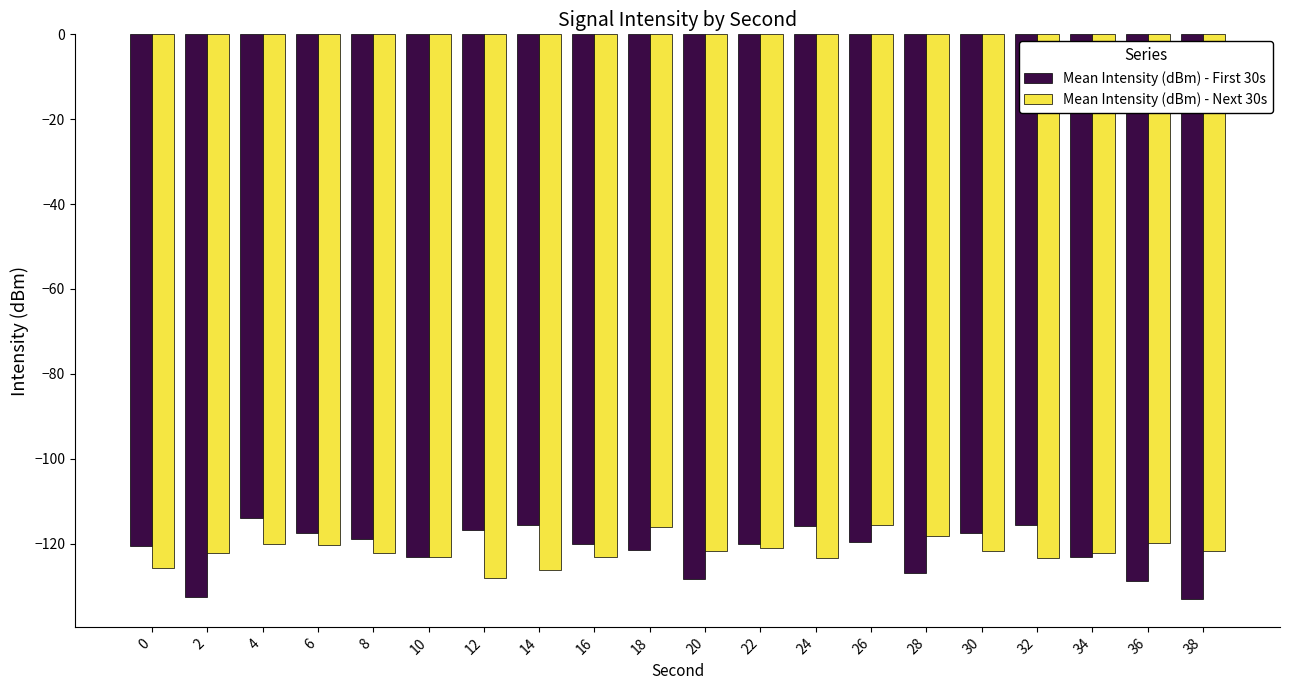

How many data points does each series have?

20